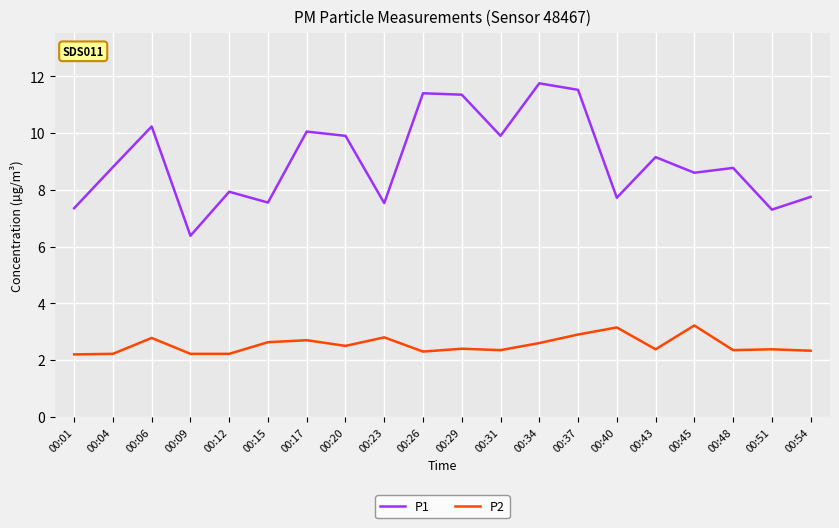

Is it true that P2 equals 1.2 at 00:51?

False